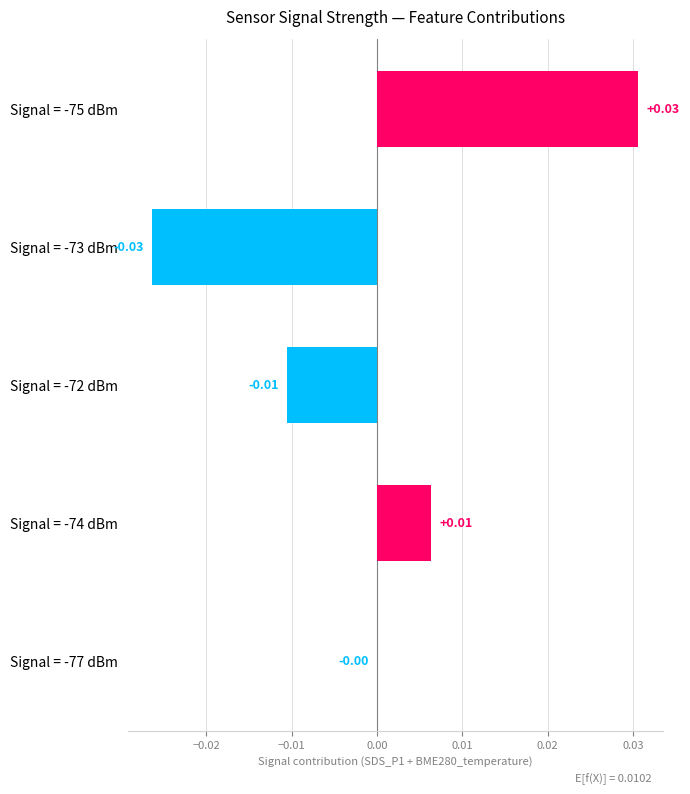

Between Signal = -77 dBm and Signal = -75 dBm, which is larger?

Signal = -75 dBm